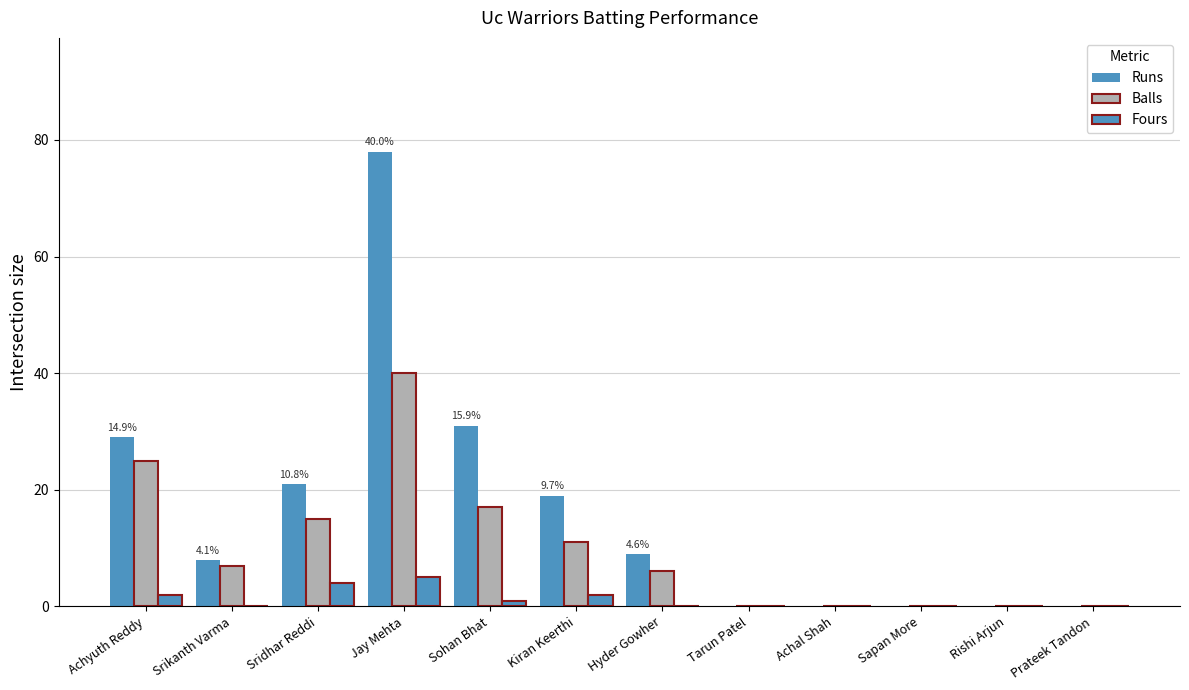

Rank the series by their maximum value, from lowest to highest.

Fours, Balls, Runs